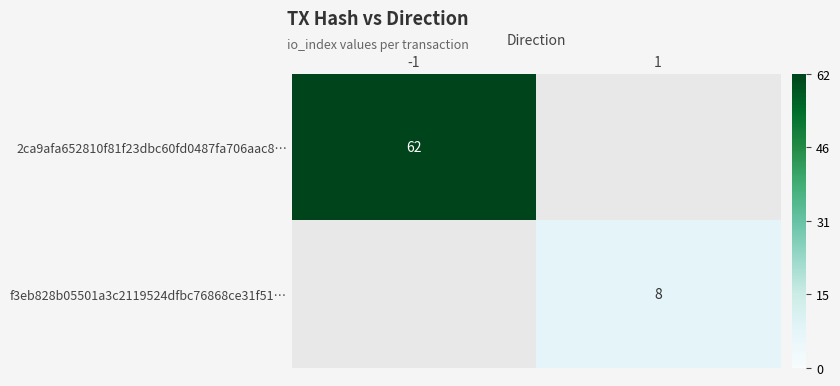

At which category does the chart reach its minimum across all series?

1